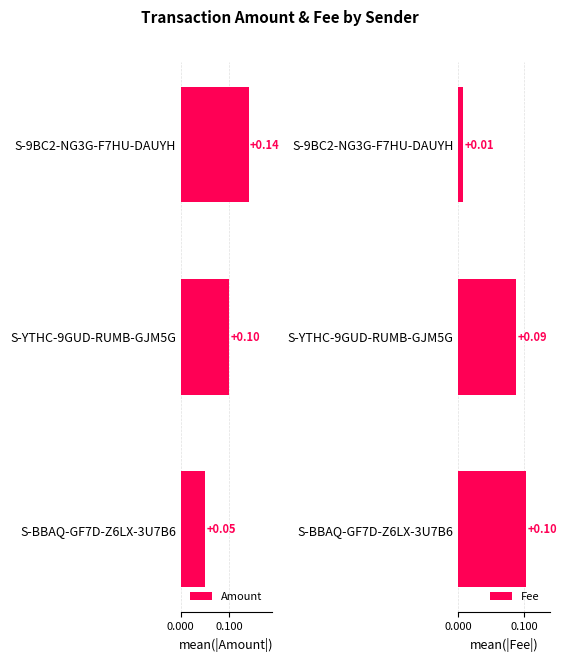

What is the highest value of the Fee series?

0.1